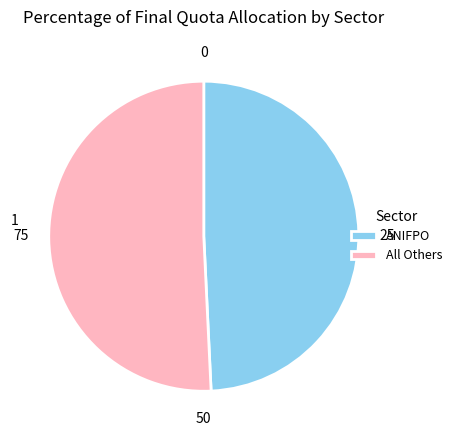

Rank the categories by value from highest to lowest.

All Others, ANIFPO